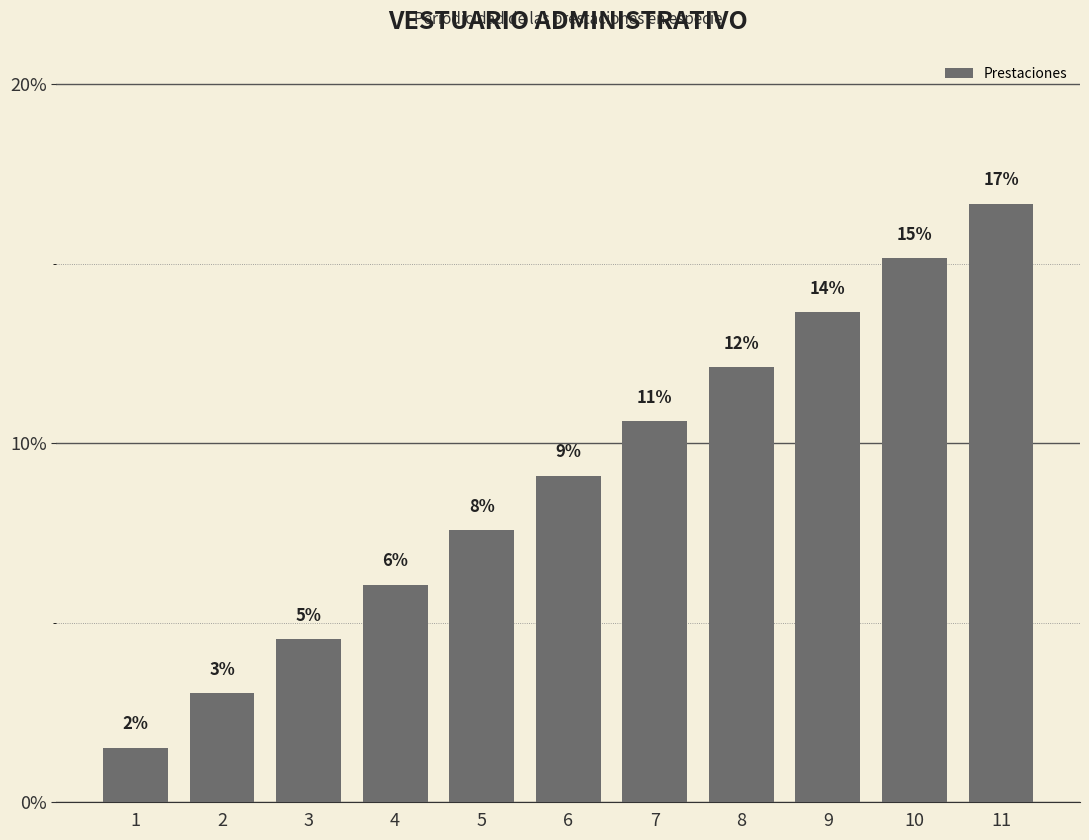

What is the difference between the values at 4 and 9?

7.6